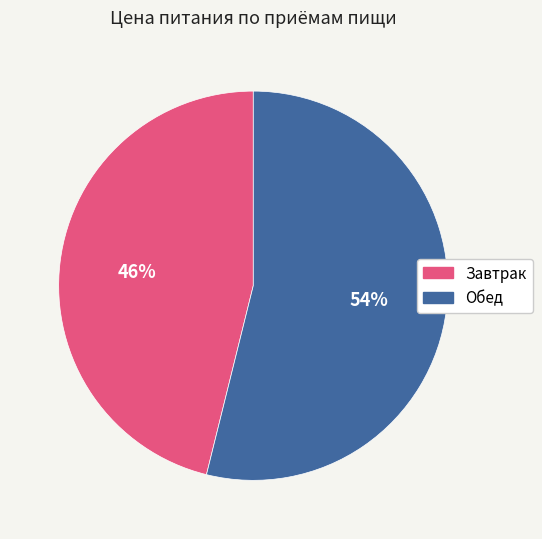

What is the ratio of the value at Обед to the value at Завтрак?

1.2